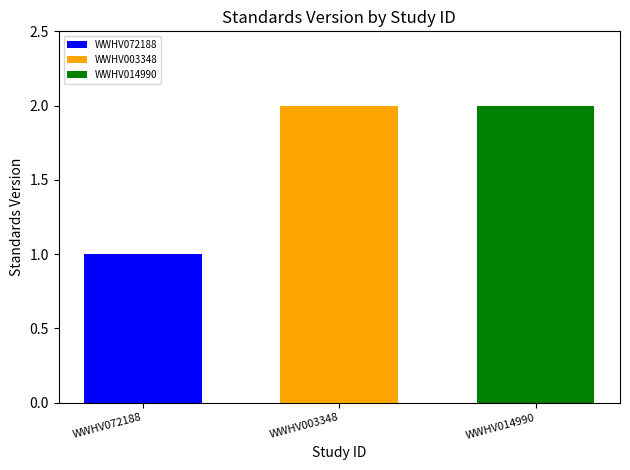

List the labels in order of WWHV072188 value, largest first.

WWHV003348